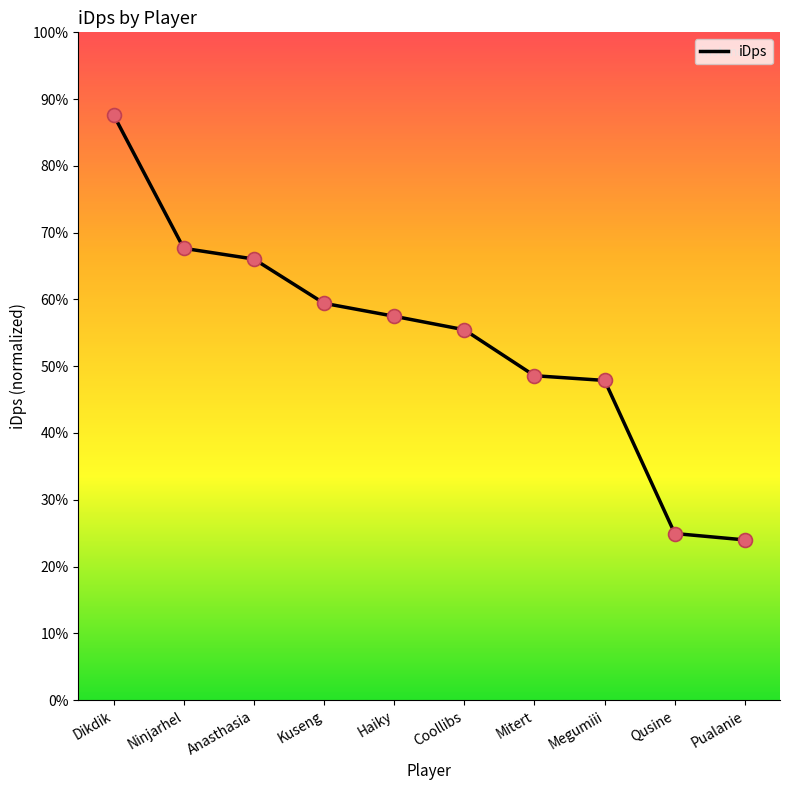

Which has a higher value, Dikdik or Ninjarhel?

Dikdik